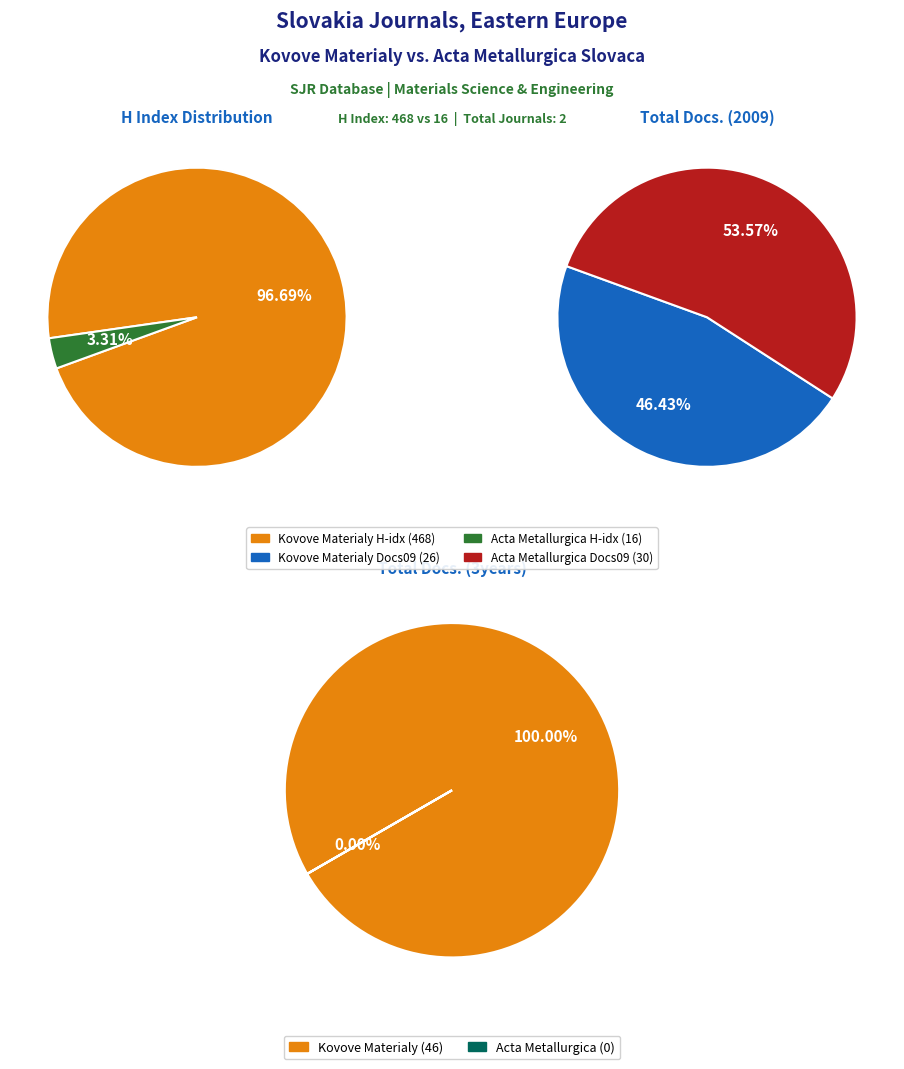

To the nearest percent, what is the difference between the Acta Metallurgica Slovaca and Kovove Materialy slice percentages?

7%